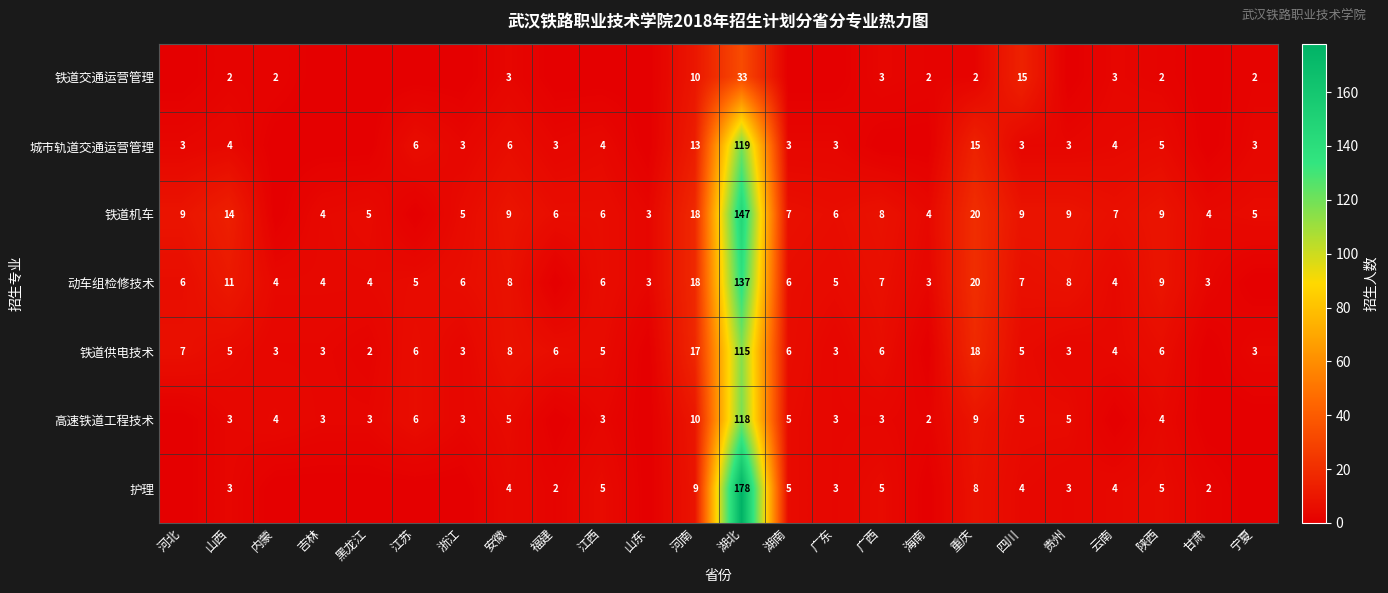

The value of 铁道机车 at 江西 is 6. True or false?

True